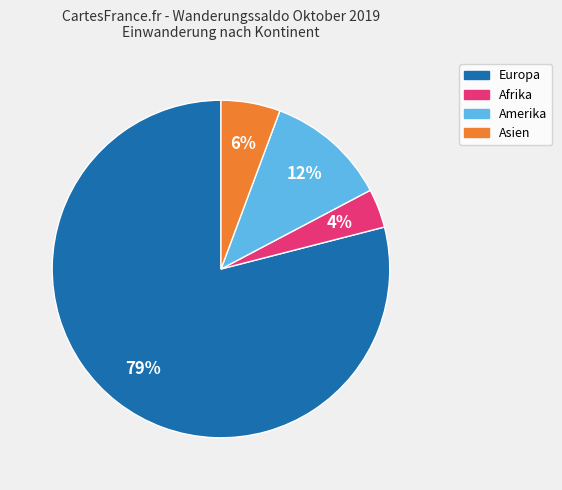

Between Afrika and Europa, which is larger?

Europa